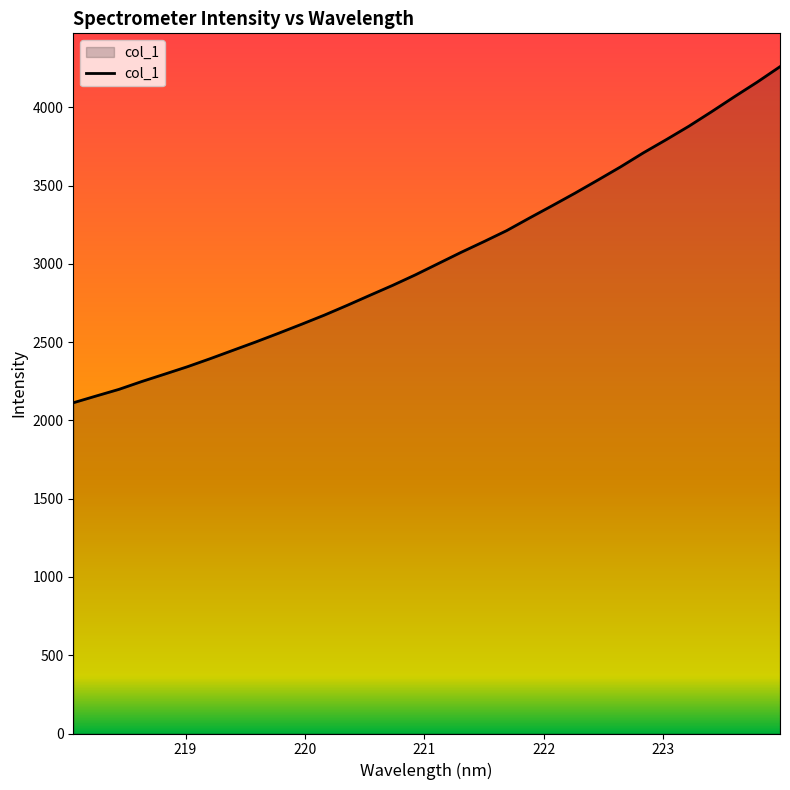

What is the smallest value displayed?

2113.1